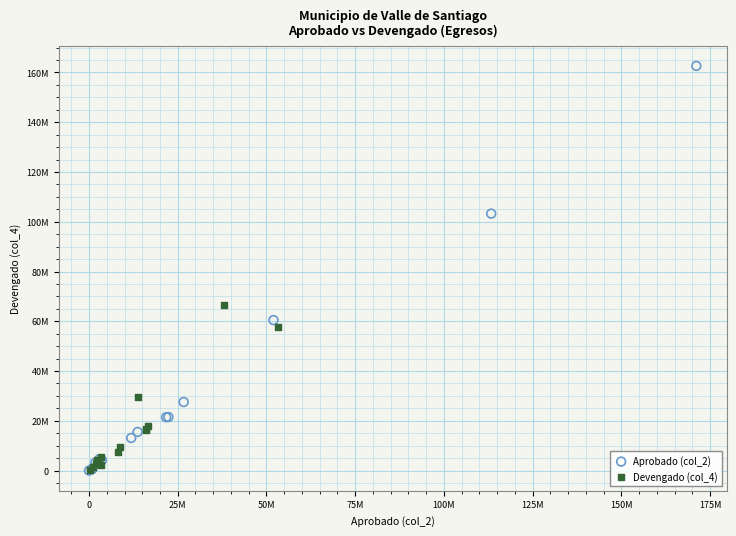

What are all the series names shown in the legend?

Aprobado (col_2), Devengado (col_4)